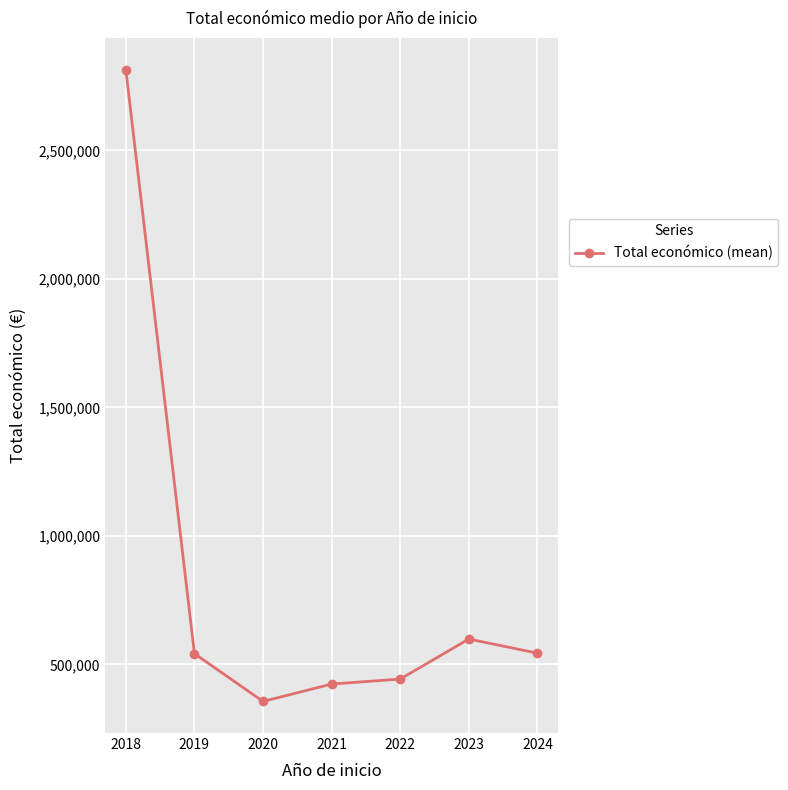

True or false: there are more than 2 points higher than both neighbors.

False